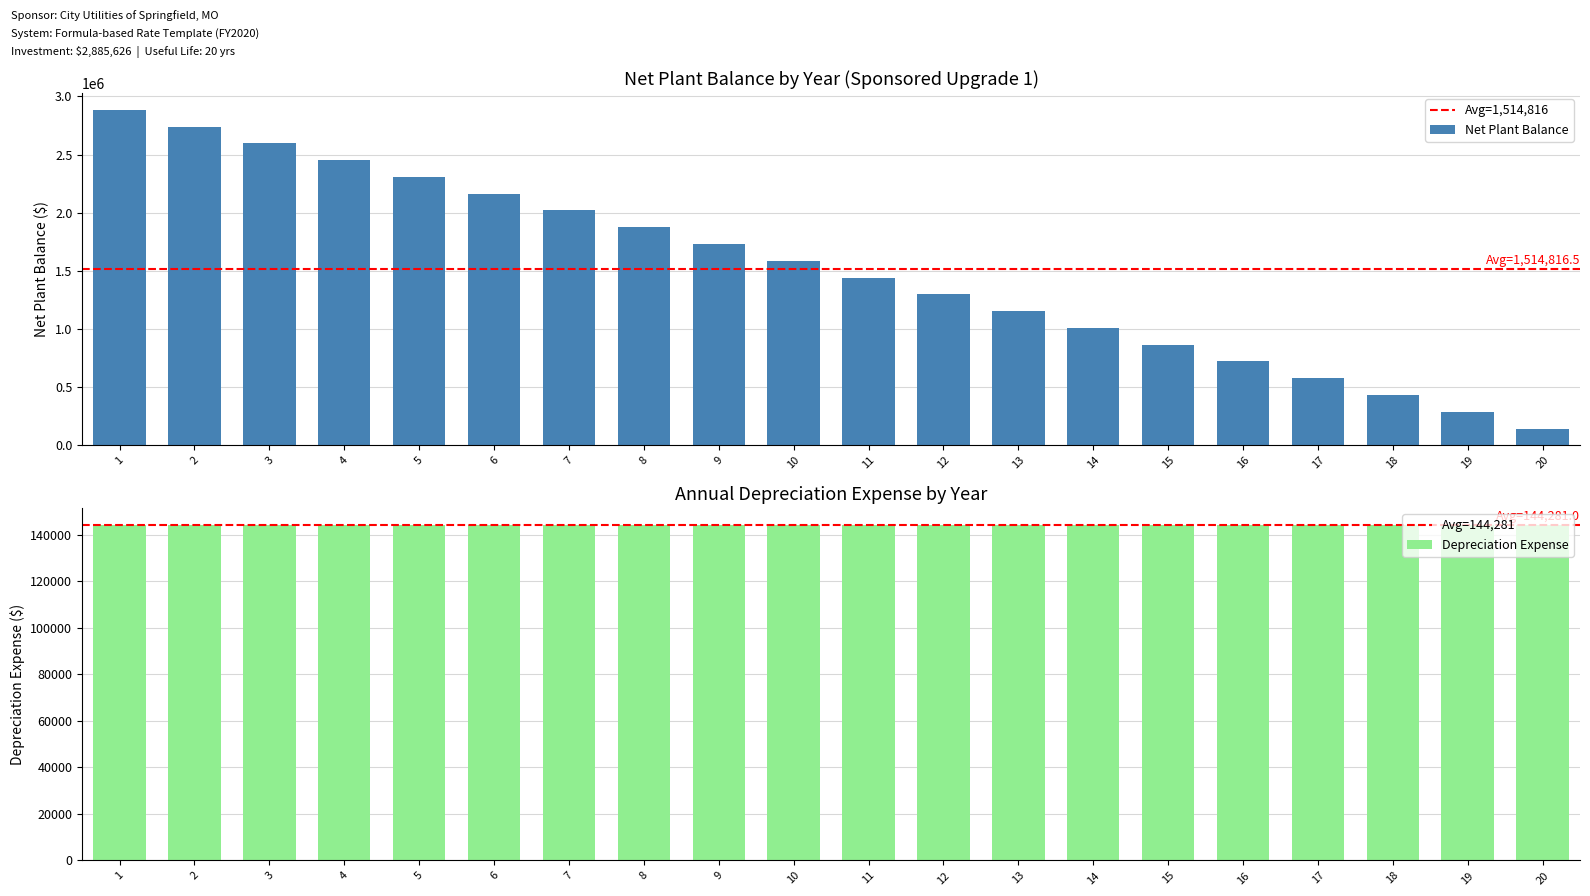

Is it true that Gross Plant equals -1555838 at Upgrade 4?

False